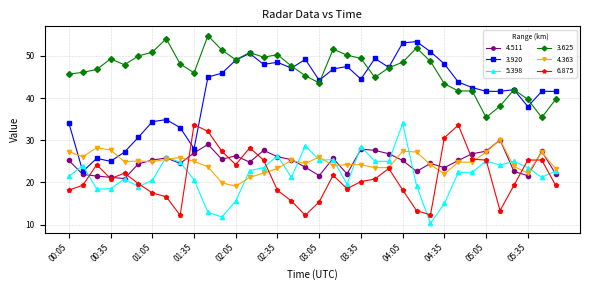

True or false: 4.511 and 3.625 cross at least once.

False